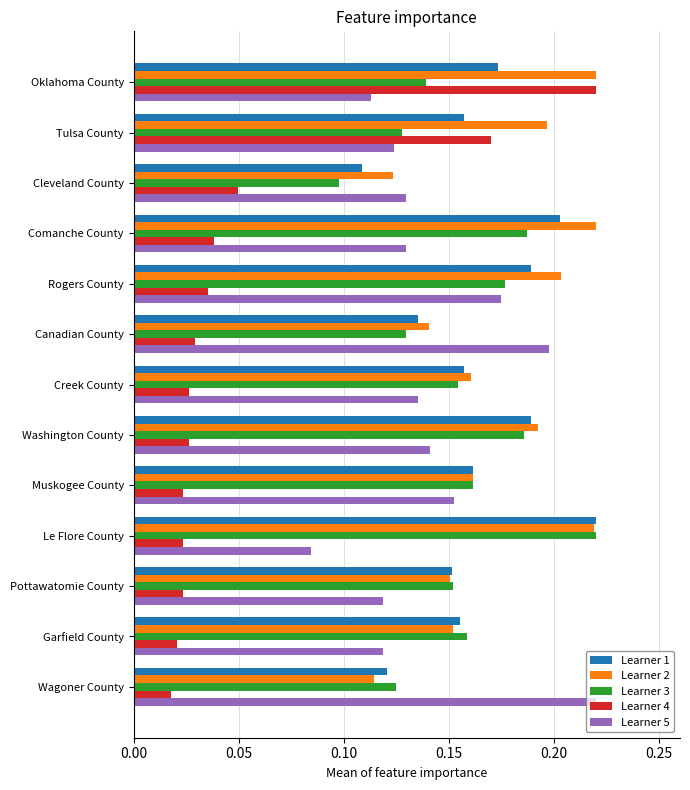

Which category has the lowest value in the Learner 2 series?

Wagoner County